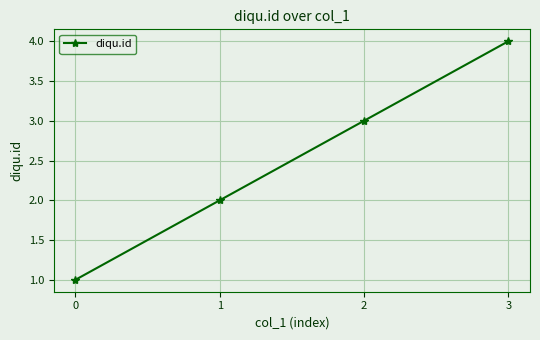

Rank the categories by value from highest to lowest.

3, 2, 1, 0